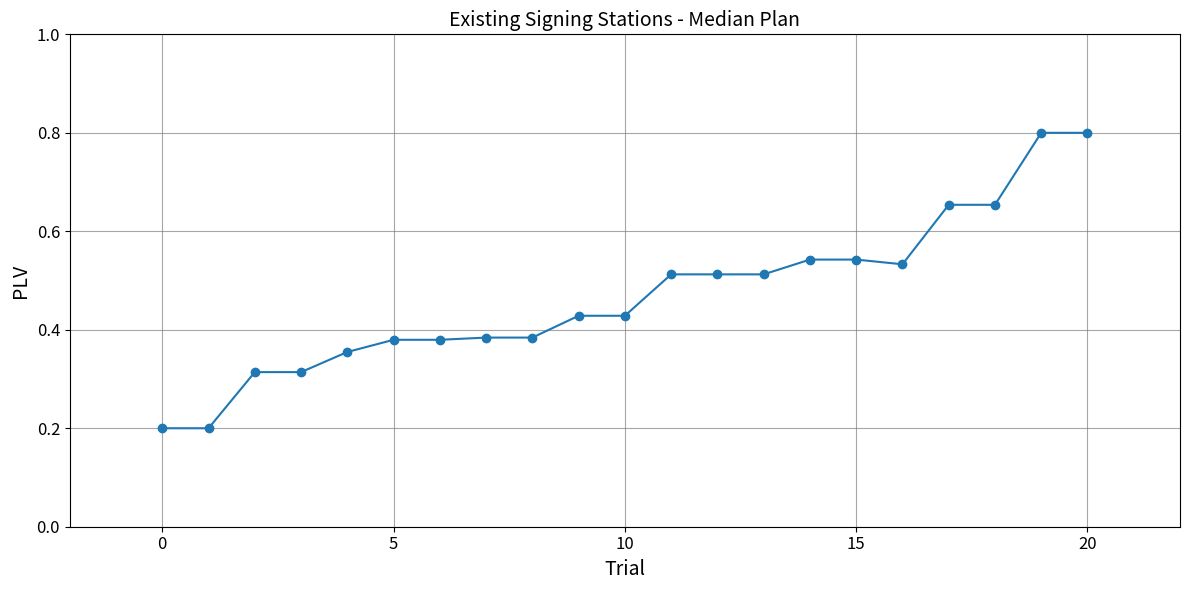

What is the difference between the second highest and minimum values?

0.6